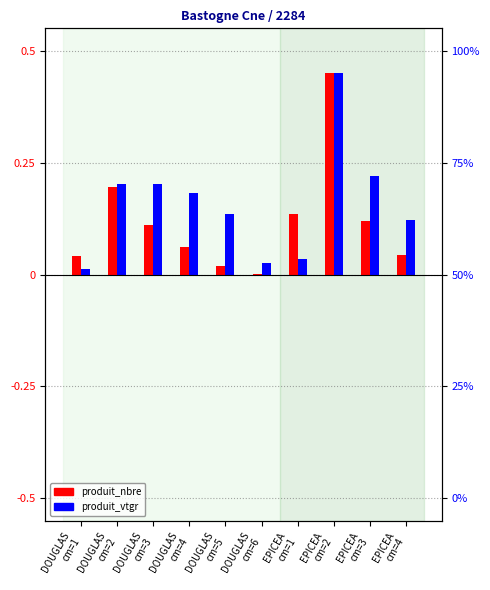

Between DOUGLAS
cm=3 and EPICEA
cm=2, which is larger?

EPICEA
cm=2